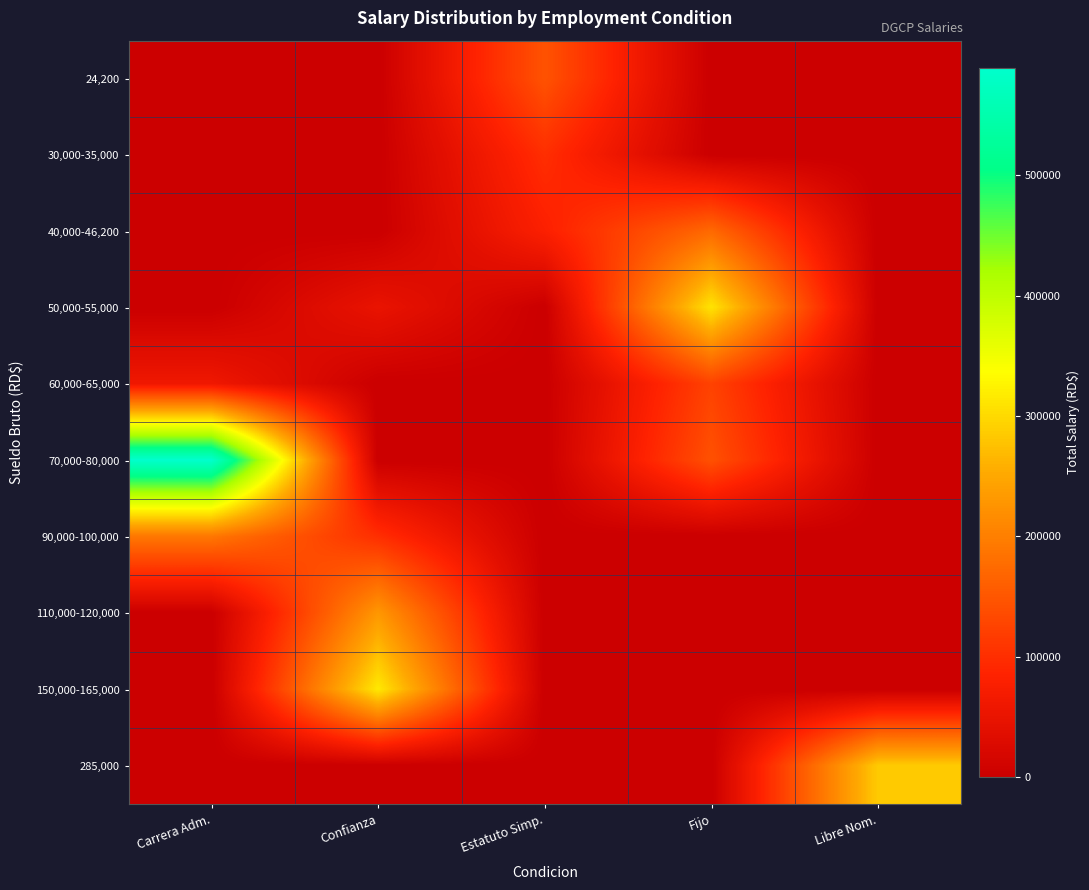

Reading left to right, what are all the values shown in this chart?

24,200: Carrera Adm.=0	Confianza=0	Estatuto Simp.=145200	Fijo=0	Libre Nom.=0
30,000-35,000: Carrera Adm.=0	Confianza=0	Estatuto Simp.=100000	Fijo=0	Libre Nom.=0
40,000-46,200: Carrera Adm.=0	Confianza=0	Estatuto Simp.=80000	Fijo=172400	Libre Nom.=0
50,000-55,000: Carrera Adm.=0	Confianza=50000	Estatuto Simp.=0	Fijo=310000	Libre Nom.=0
60,000-65,000: Carrera Adm.=60000	Confianza=0	Estatuto Simp.=0	Fijo=125000	Libre Nom.=0
70,000-80,000: Carrera Adm.=589000	Confianza=0	Estatuto Simp.=0	Fijo=143000	Libre Nom.=0
90,000-100,000: Carrera Adm.=190000	Confianza=100000	Estatuto Simp.=0	Fijo=0	Libre Nom.=0
110,000-120,000: Carrera Adm.=0	Confianza=230000	Estatuto Simp.=0	Fijo=0	Libre Nom.=0
150,000-165,000: Carrera Adm.=0	Confianza=315000	Estatuto Simp.=0	Fijo=0	Libre Nom.=0
285,000: Carrera Adm.=0	Confianza=0	Estatuto Simp.=0	Fijo=0	Libre Nom.=285000